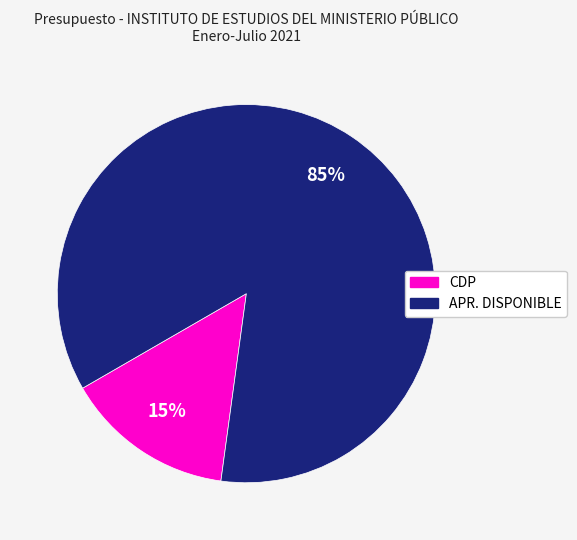

Which category has the biggest portion of the pie?

APR. DISPONIBLE